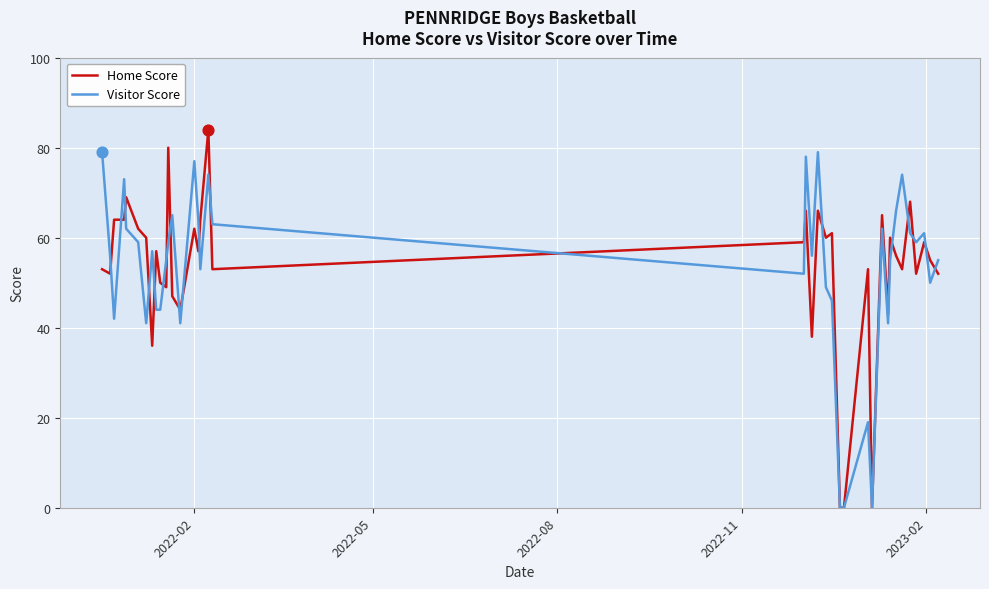

At how many categories does at least one series exceed 37?

37